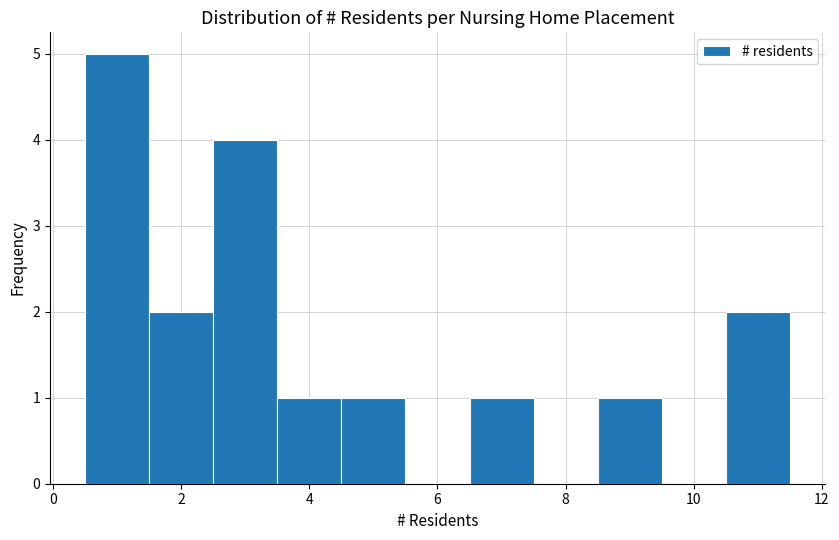

What is the height of the bar covering 8.5 to 9.5 on the x-axis? Neither the bar edges nor the heights are printed on the chart, so give them approximately, as read against the axes.

1